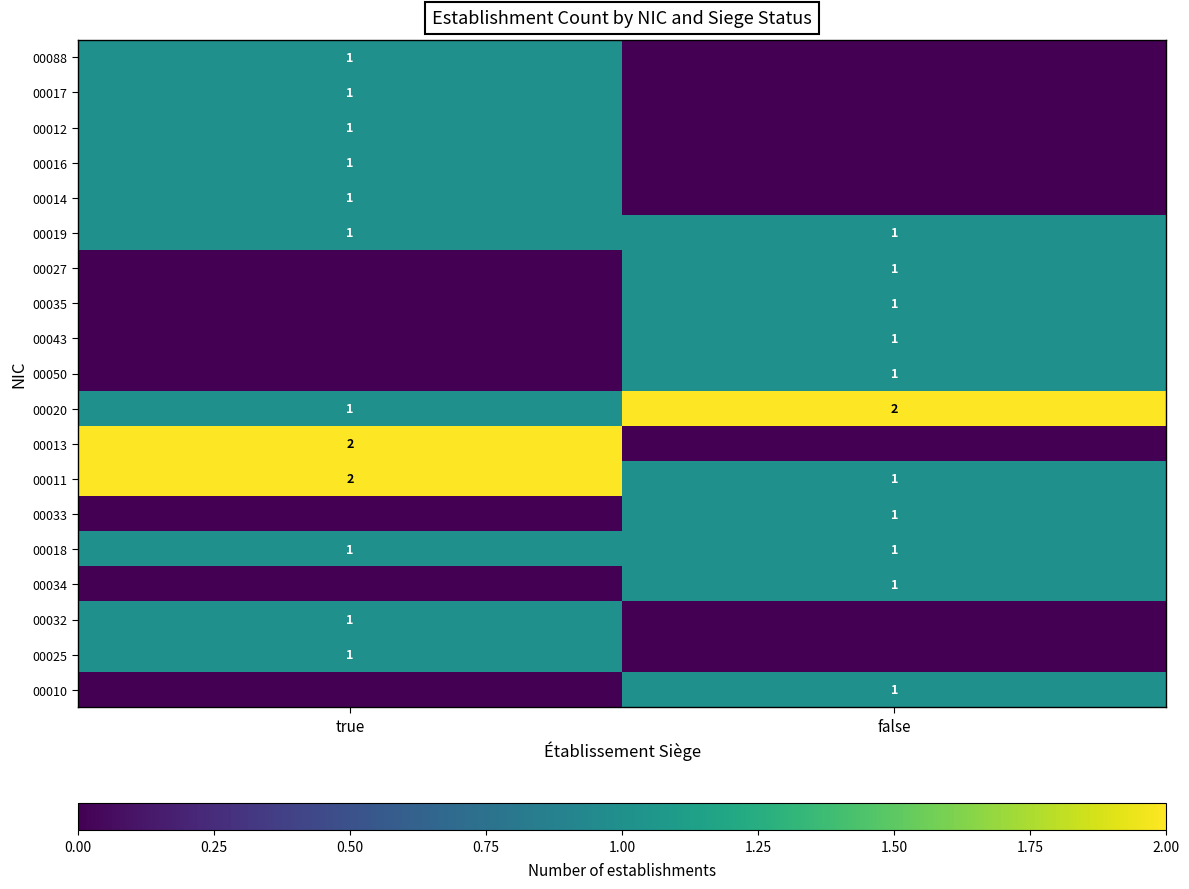

At which category is the sum across all series the highest?

true